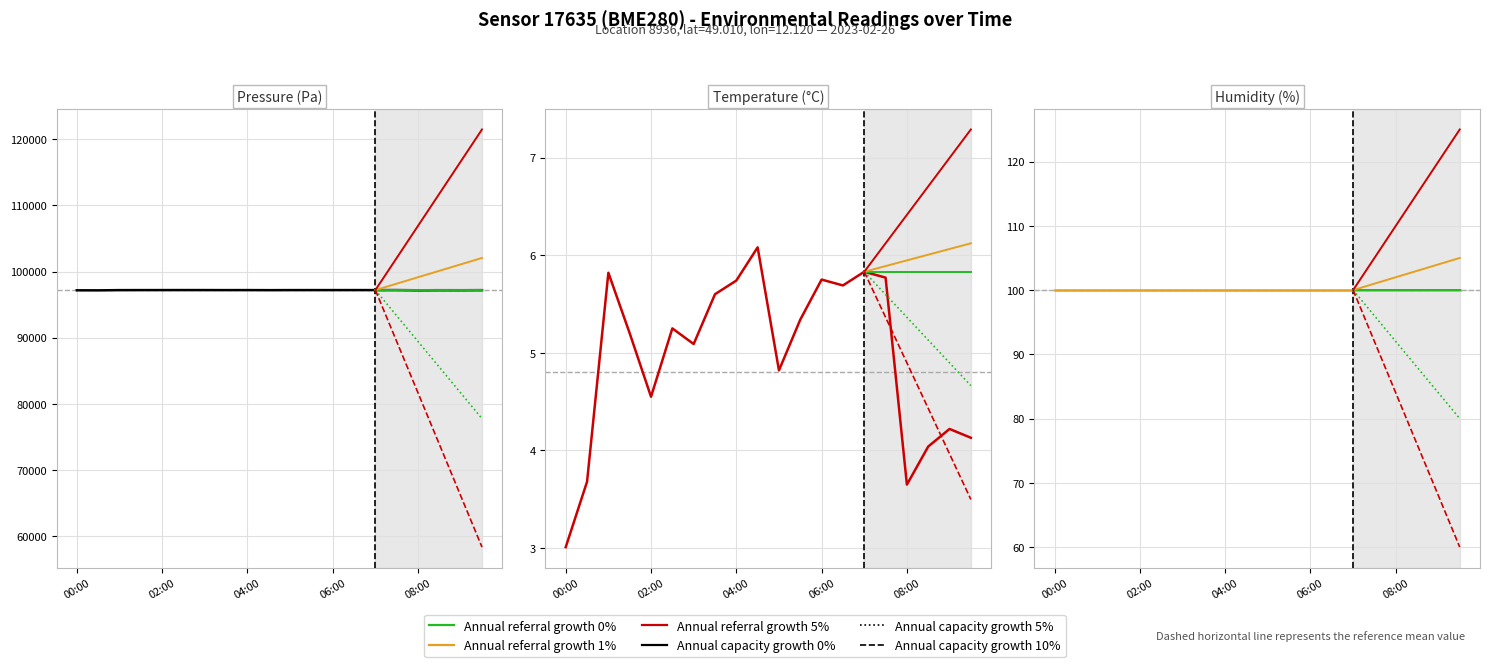

True or false: temperature has a value of 6.1 at 04:30.

True